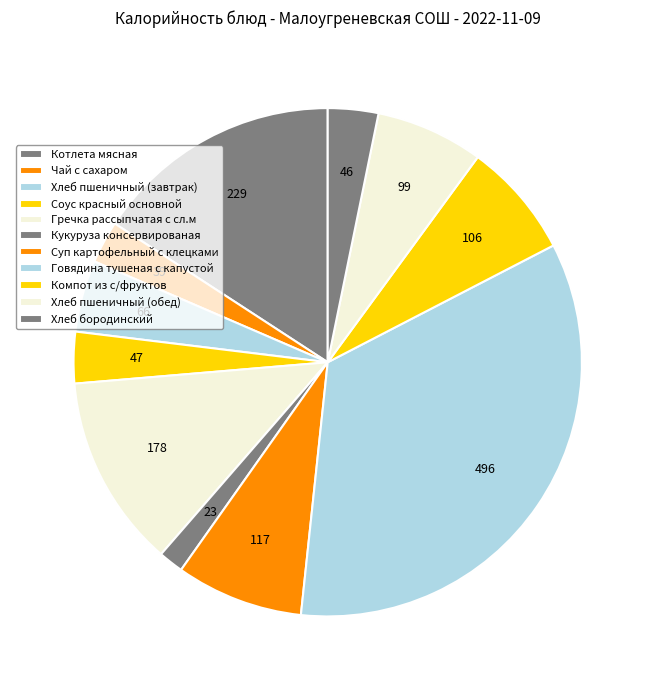

True or false: Суп картофельный с клецками accounts for 8% of the total.

True